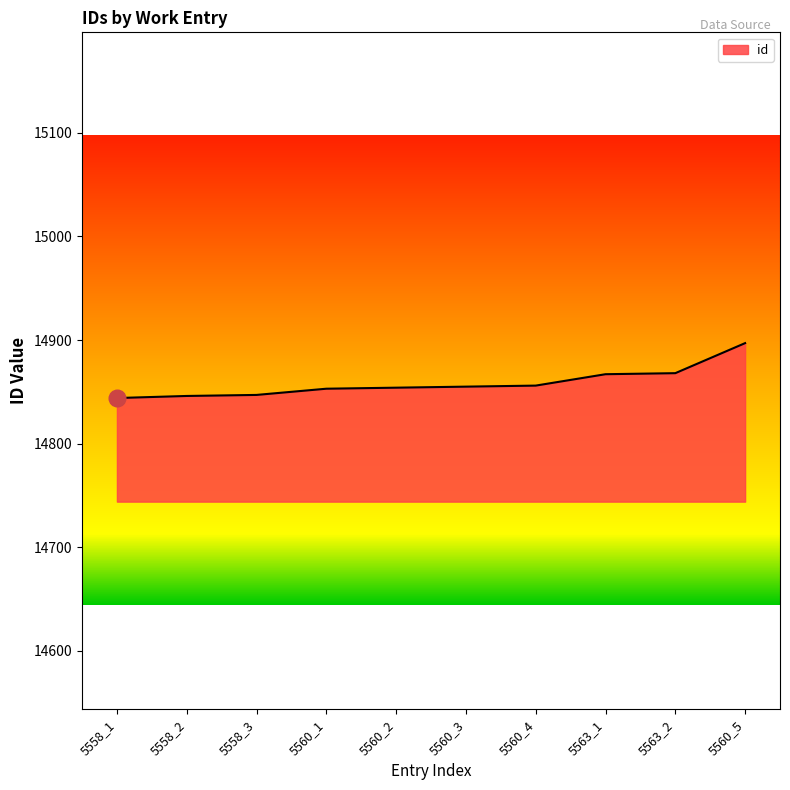

Approximately how many times larger is the value at 5563_1 compared to 5560_4?

1.0